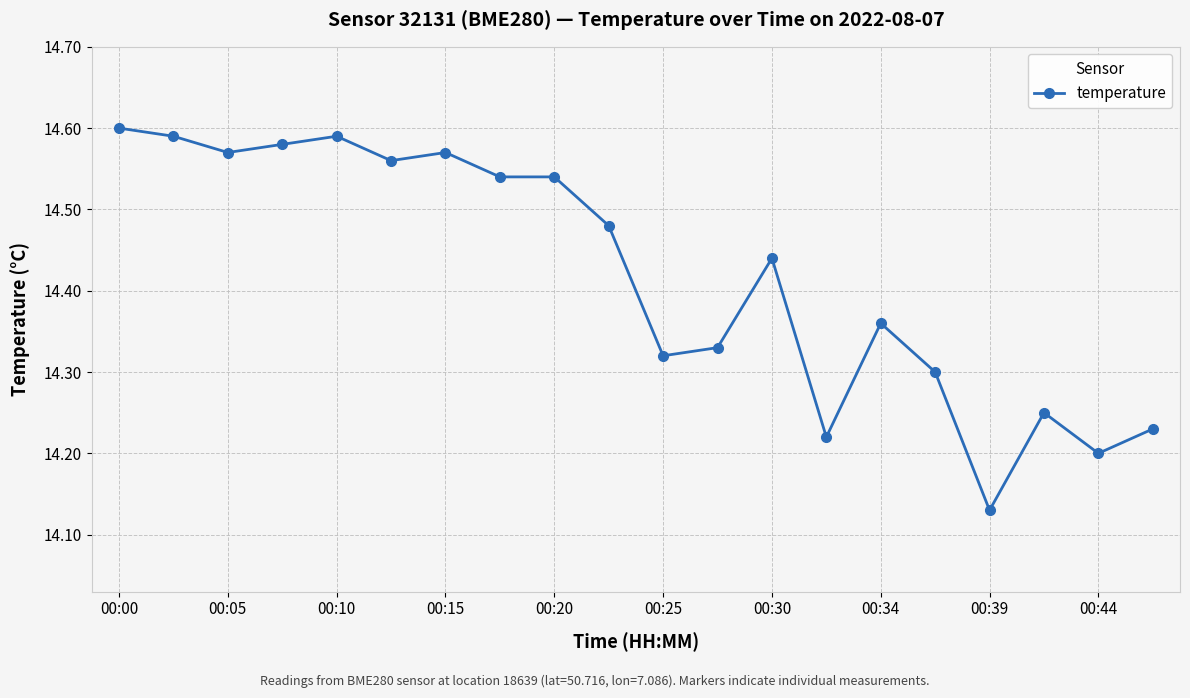

What is the difference between the maximum and second lowest values?

0.4